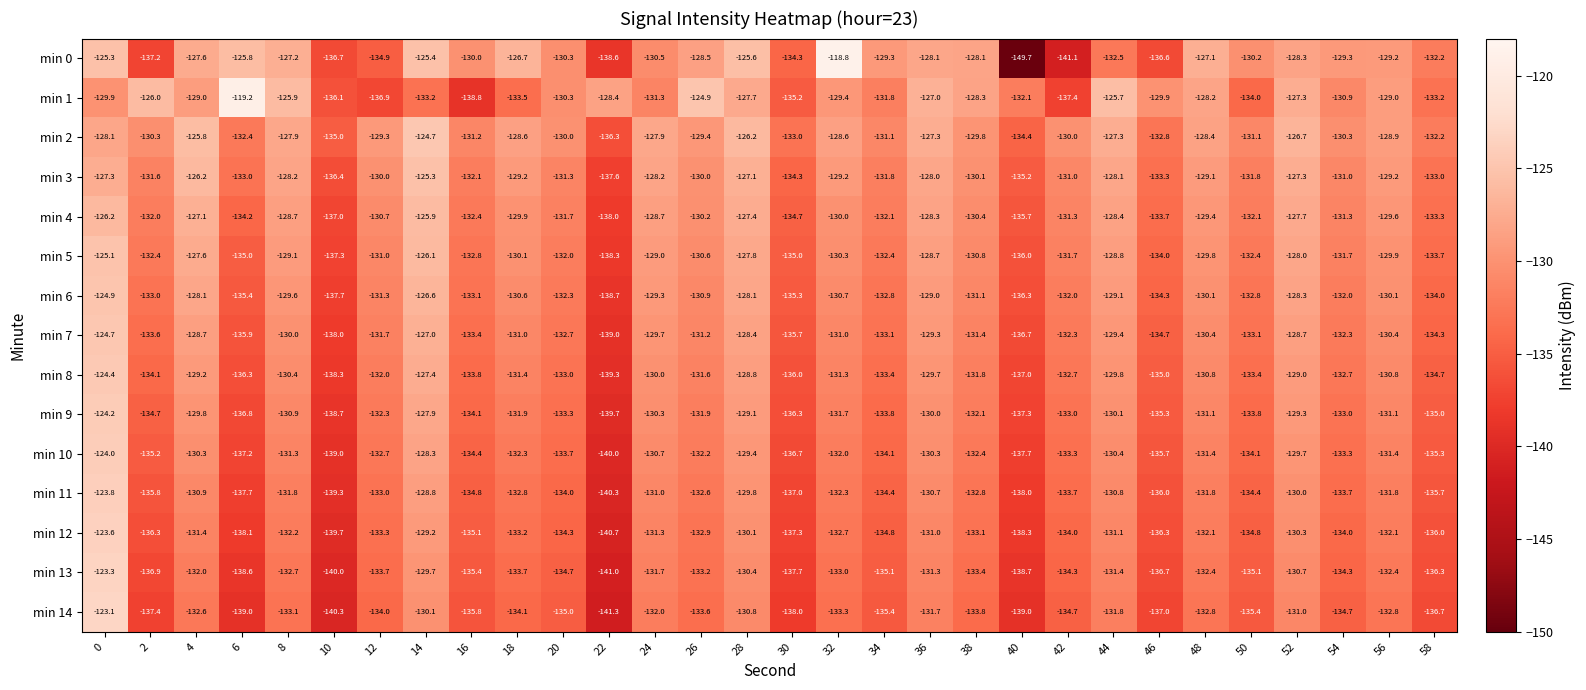

Which series has the largest total across all categories?

min 2